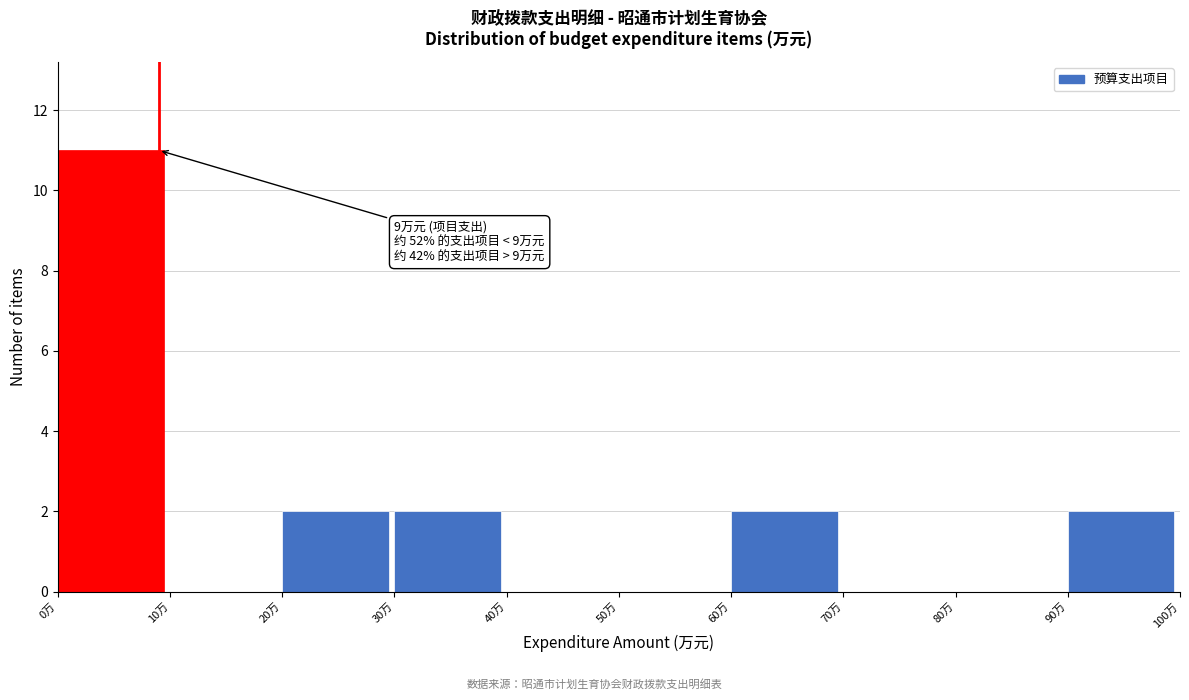

Over which range of the x-axis is the bar tallest?

0 to 10